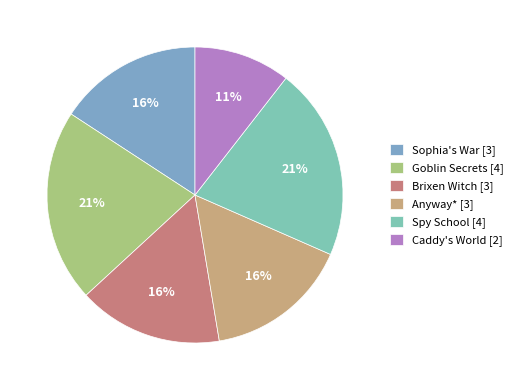

To the nearest percent, what is the difference between the largest and smallest slice percentages?

11%